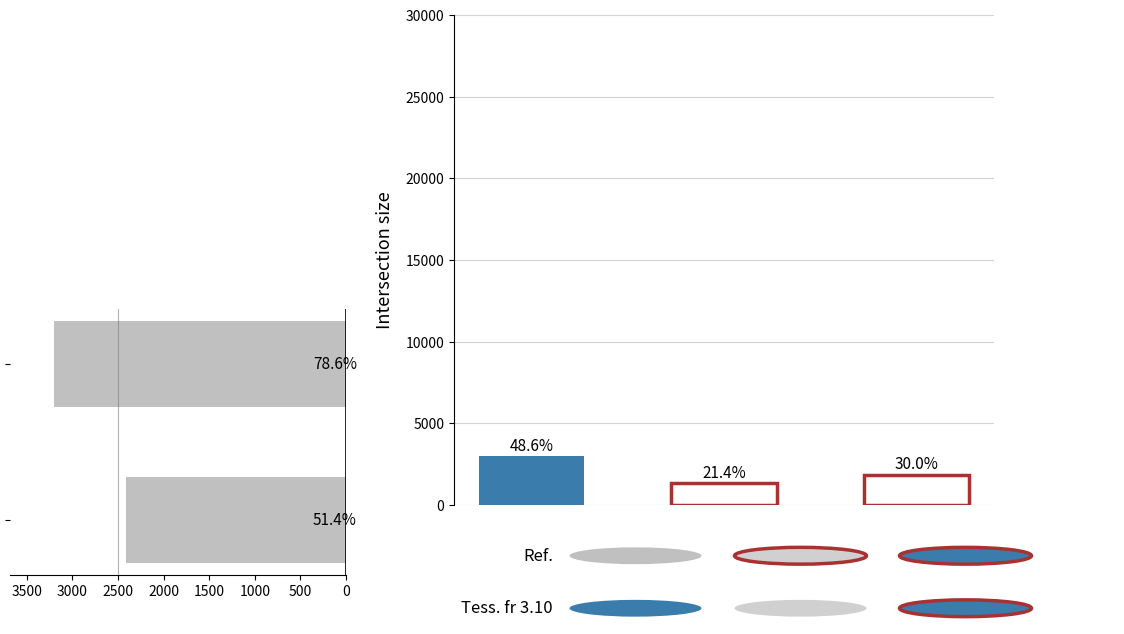

The value at 500 is 2409. True or false?

True